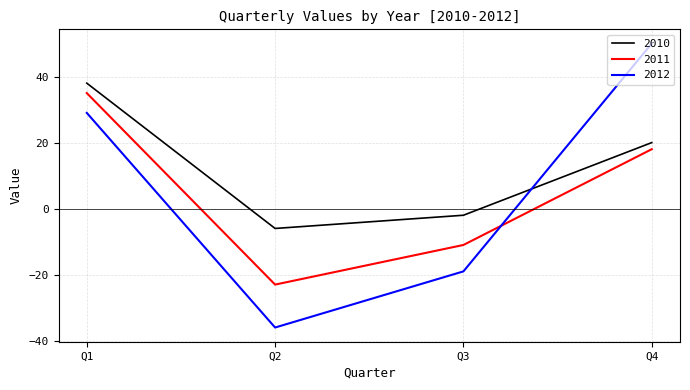

How many 2011 values are between -11 and 35?

3